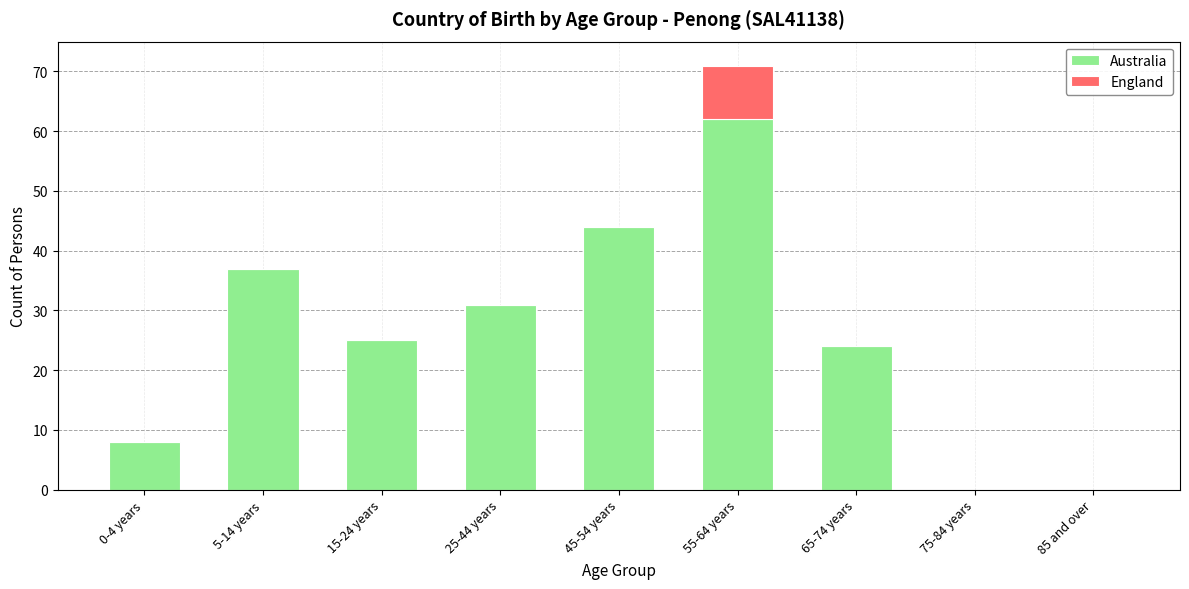

Which category has the highest value in the Australia series?

55-64 years